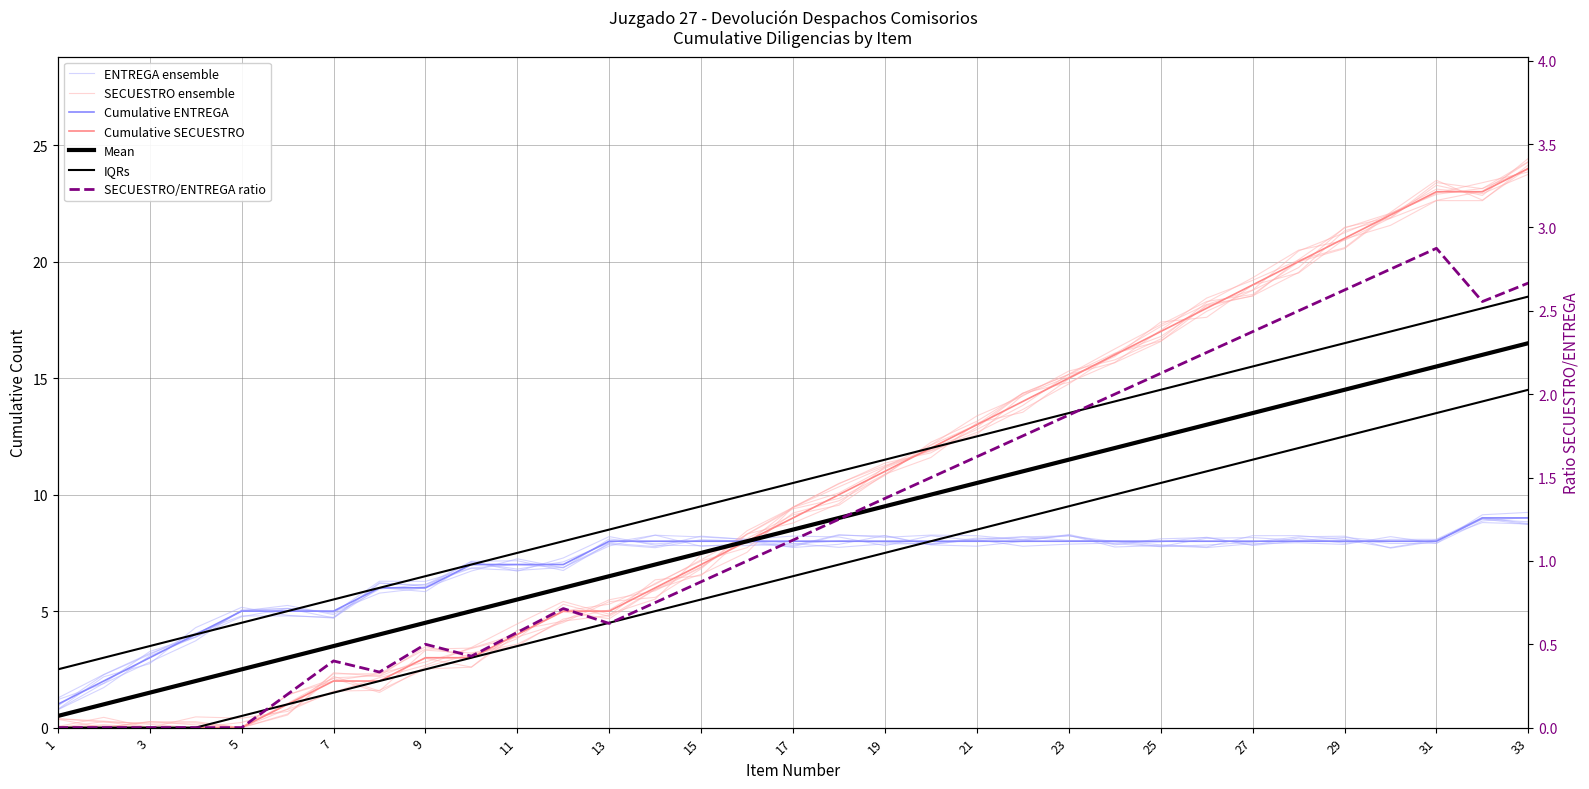

What is the difference between the maximum and minimum values in the Cumulative SECUESTRO series?

24